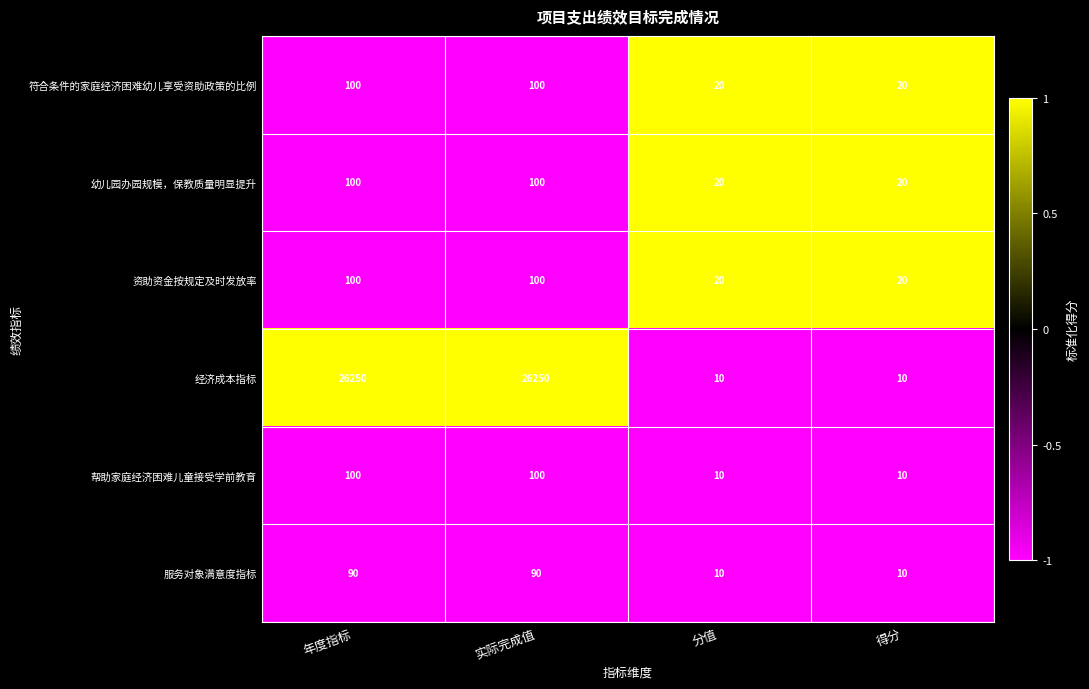

Which series has the largest total across all categories?

经济成本指标